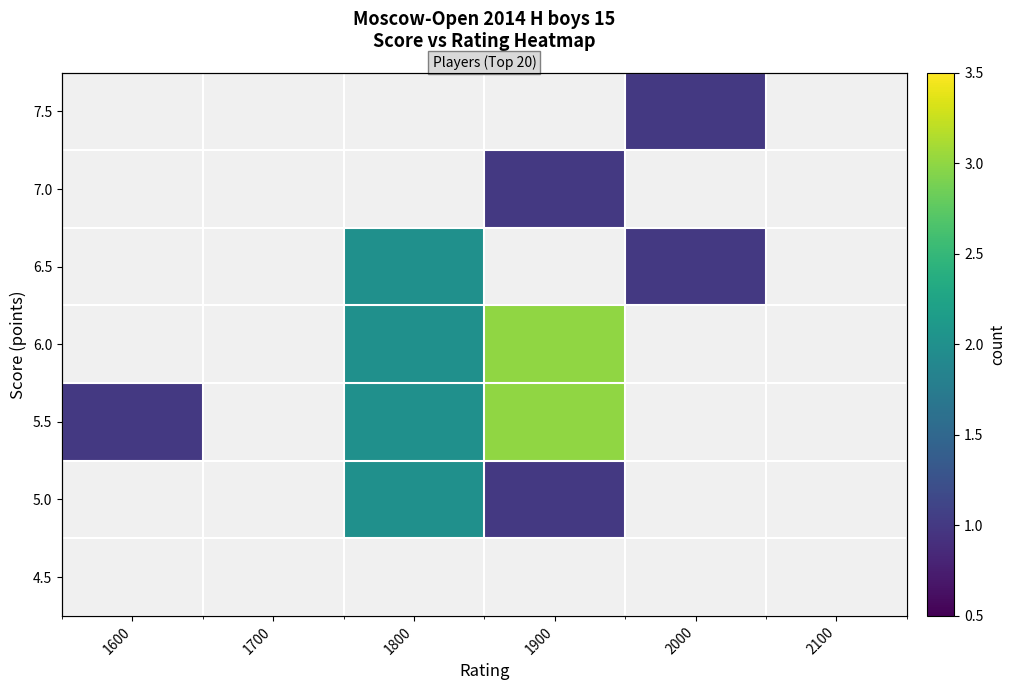

What is the sum of the 5.0 values at 1800 and 1700?

2